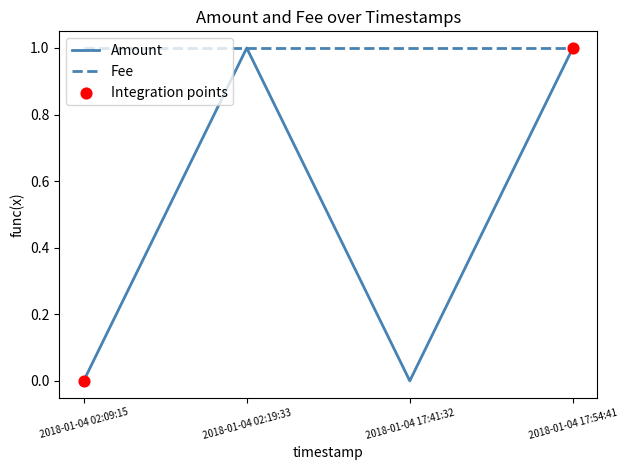

Between 2018-01-04 02:09:15 and 2018-01-04 17:54:41, which series saw the biggest shift?

Amount